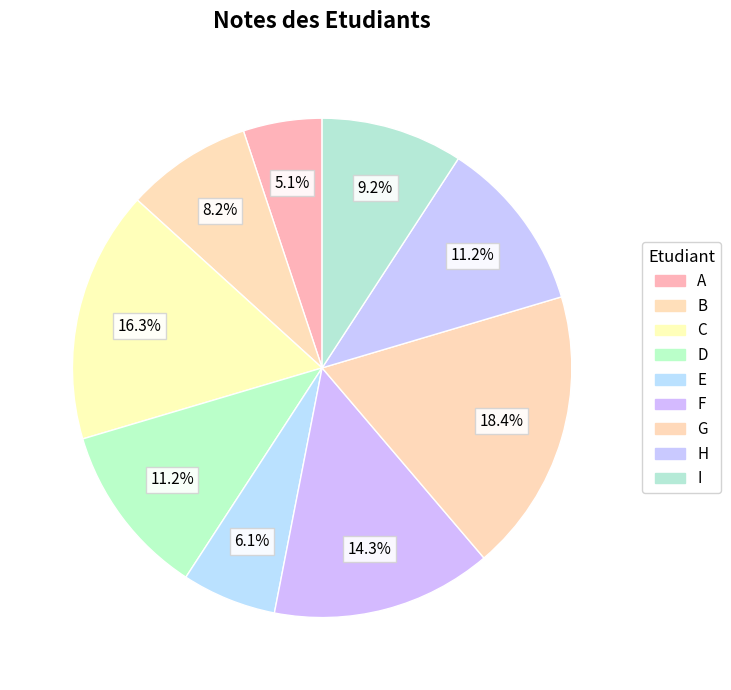

How many slices are in this pie chart?

9